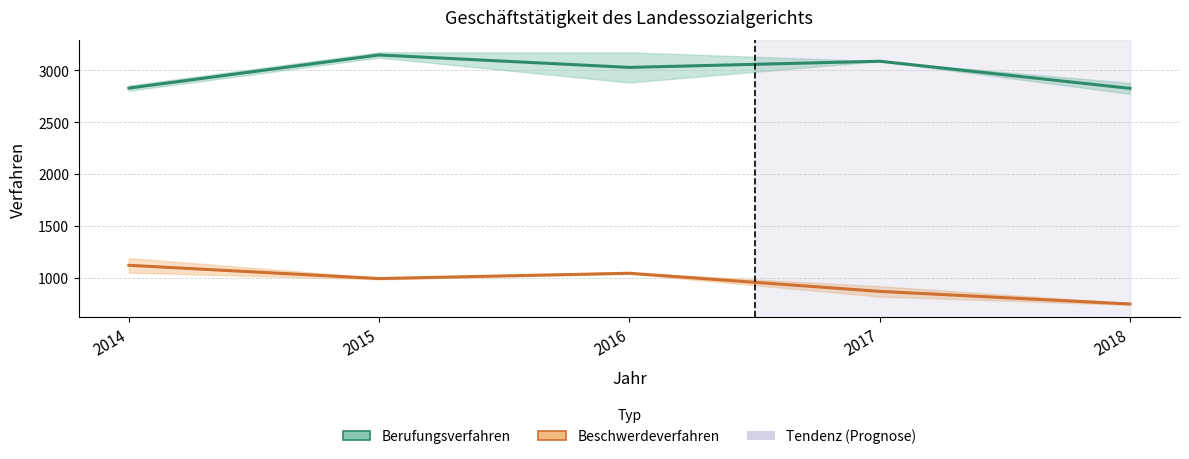

At which category does Berufungsverfahren reach its first local peak?

2015